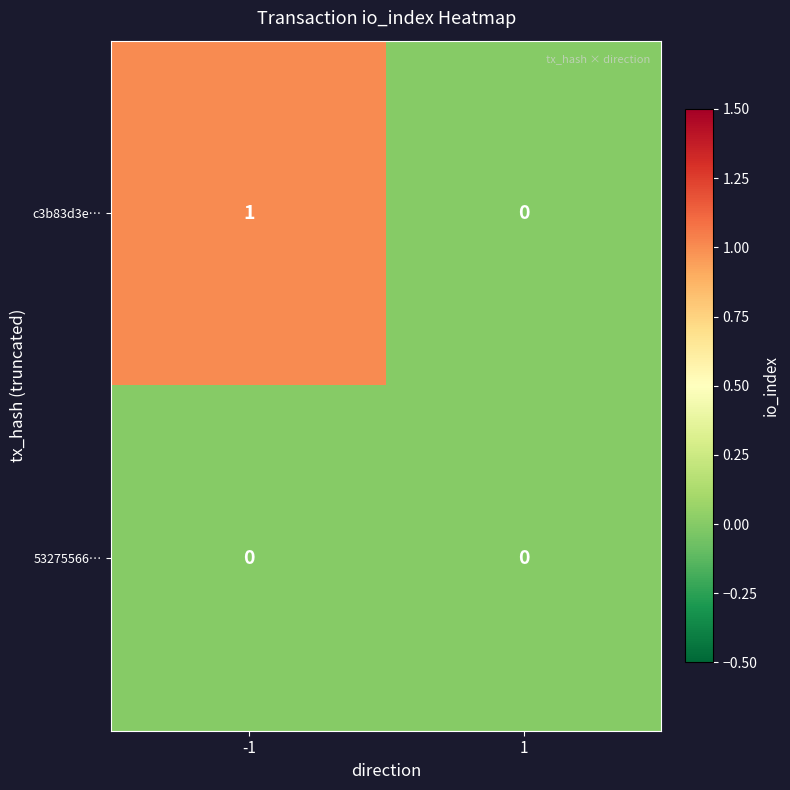

Which series has the largest range (max minus min)?

c3b83d3e…